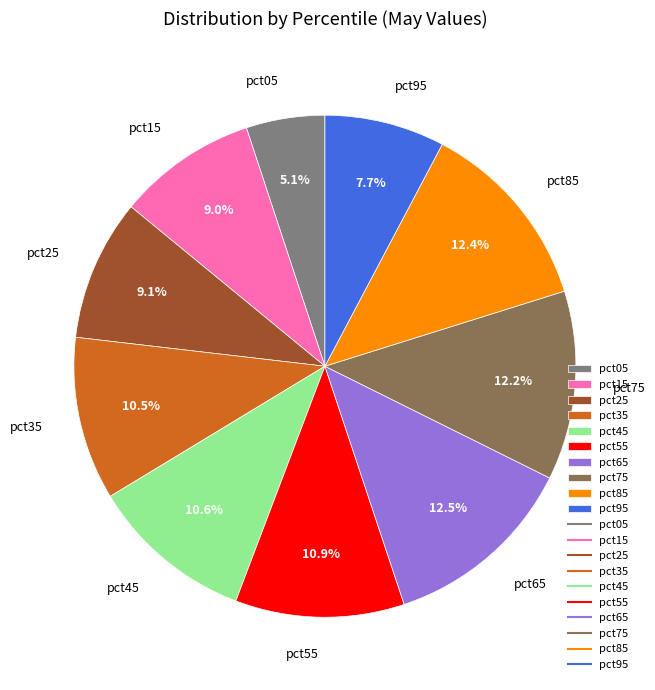

To the nearest percent, what is the difference between the largest and smallest slice percentages?

7%